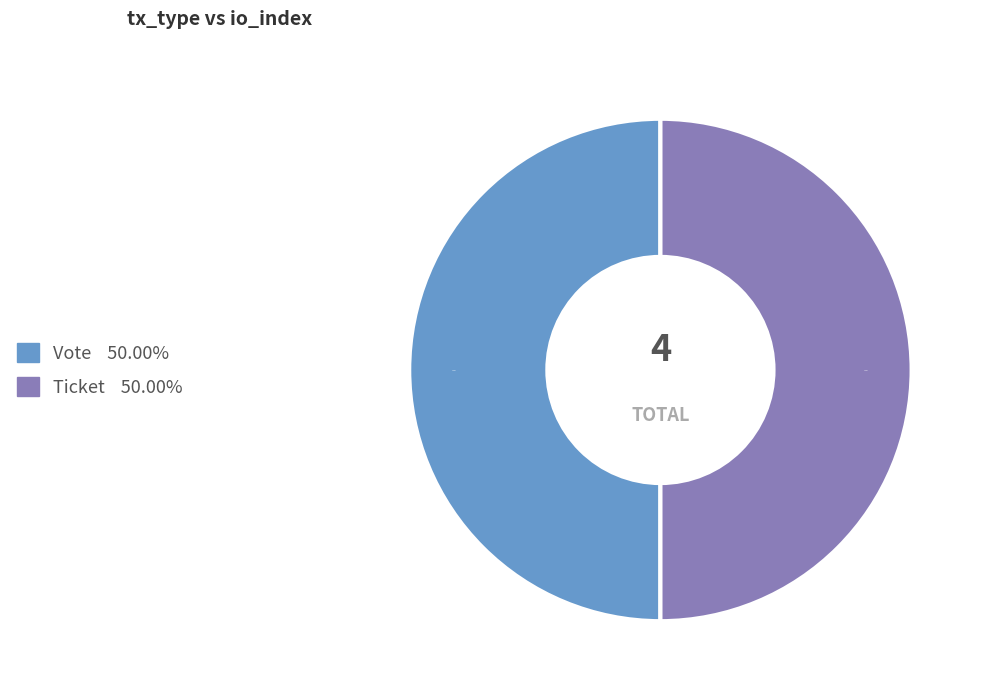

Count the number of slices in the pie.

2